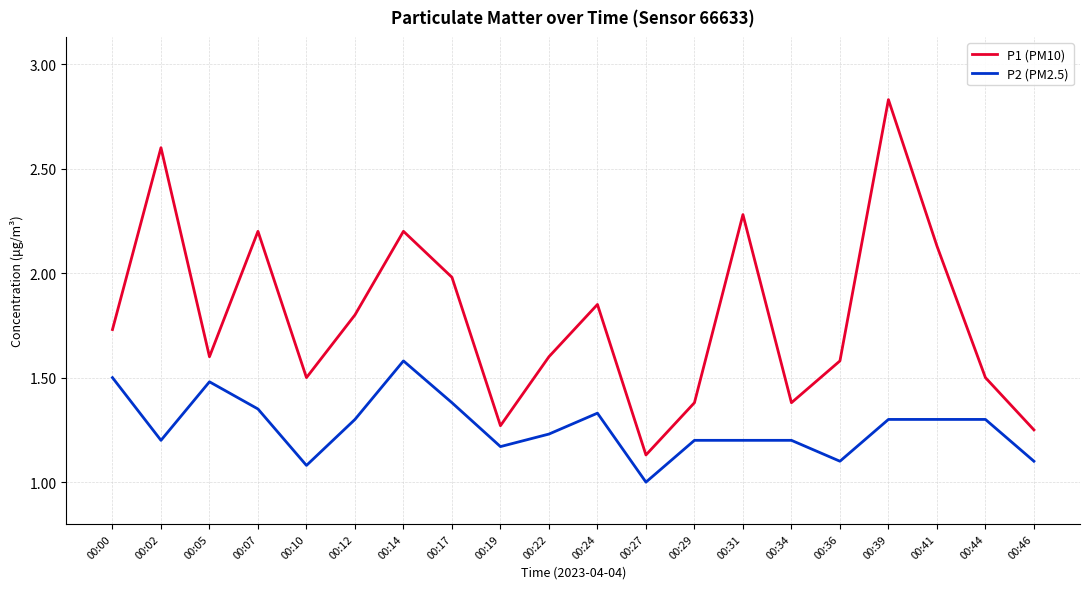

True or false: P1 (PM10) and P2 (PM2.5) intersect in this chart.

False